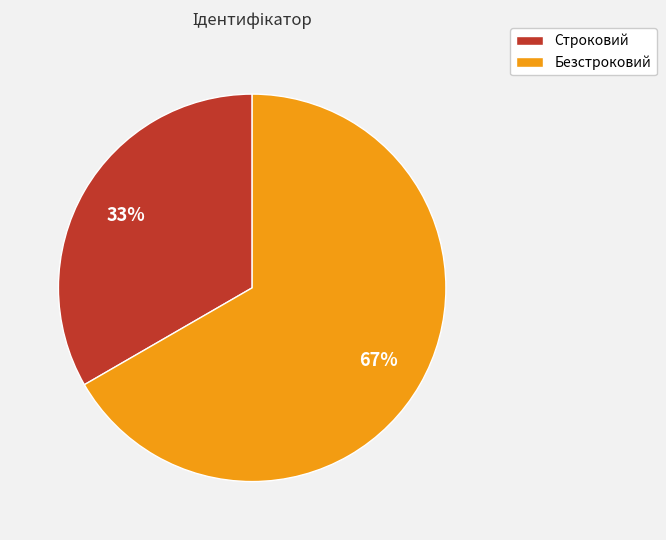

Which slice is the smallest?

Строковий